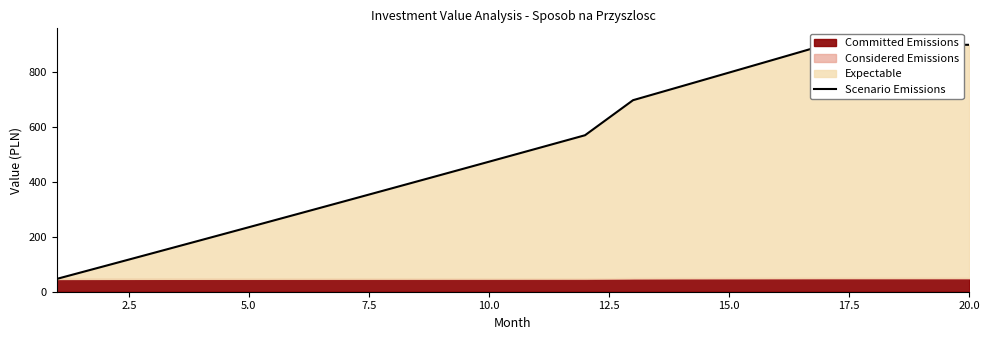

Between 15.0 and 7.5, which is larger?

15.0